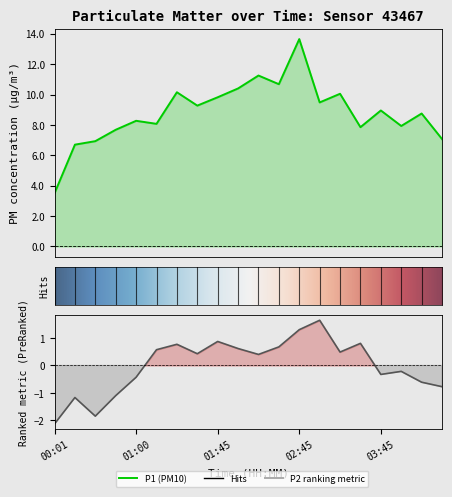

What is the difference between the P2 values at 04:30 and 01:16?

1.3